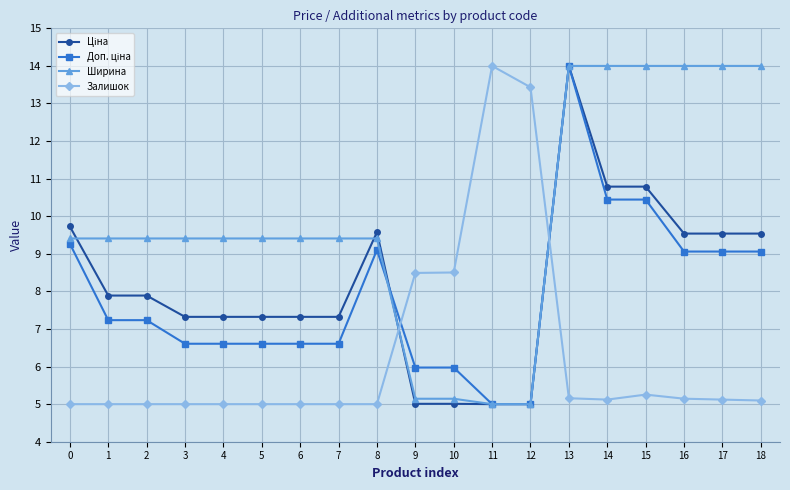

Is this an area chart (filled region under the line)?

No